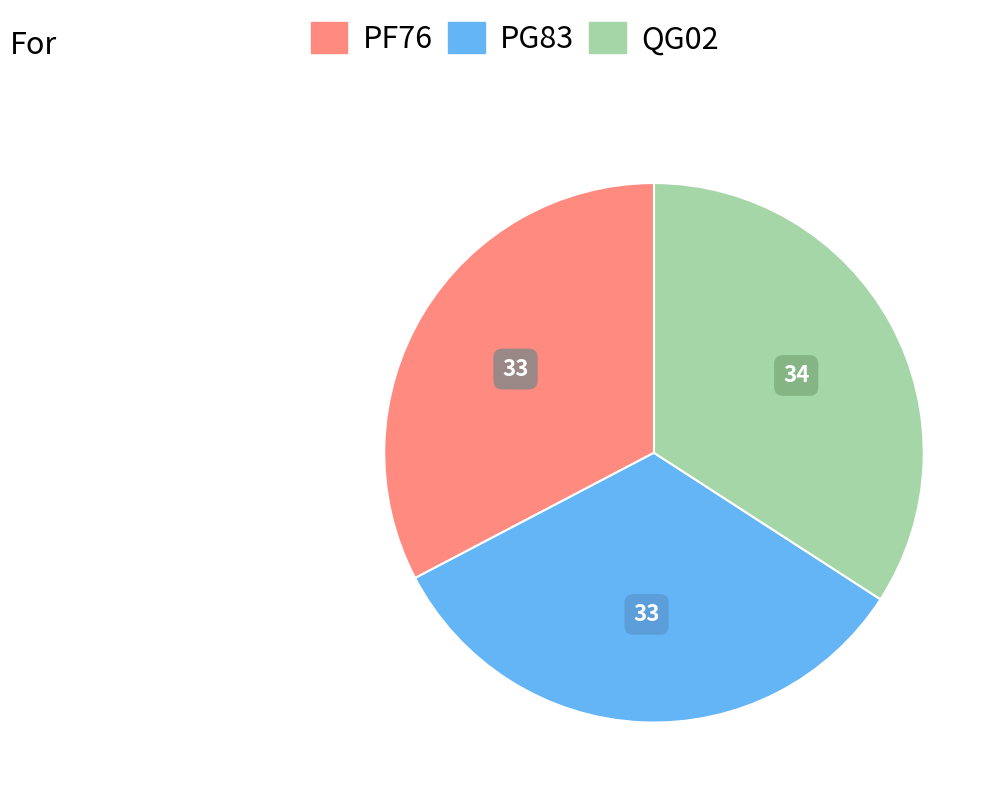

Approximately how many times larger is the value at PG83 compared to QG02?

1.0